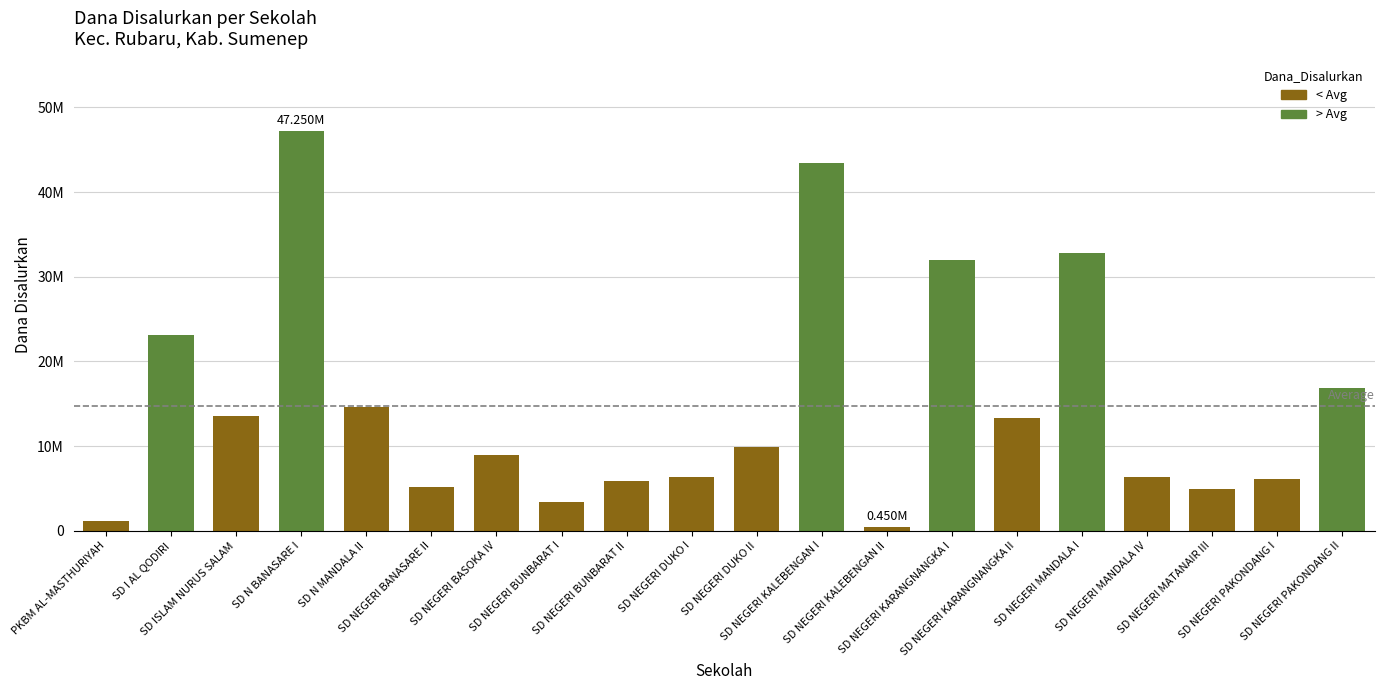

Where is the data nearest to the value 23850000?

SD I AL QODIRI